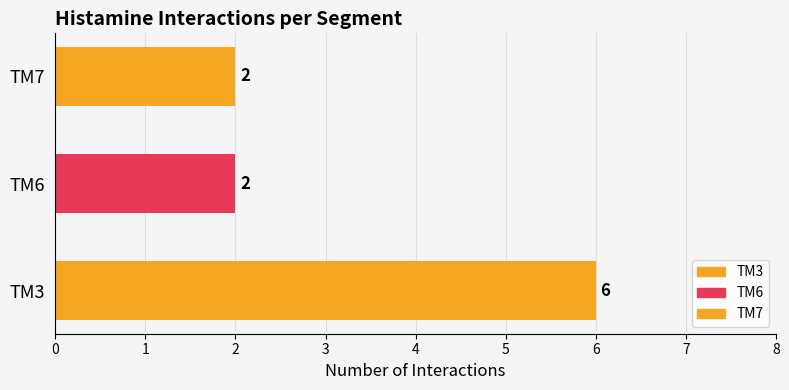

What is the greatest value displayed?

6